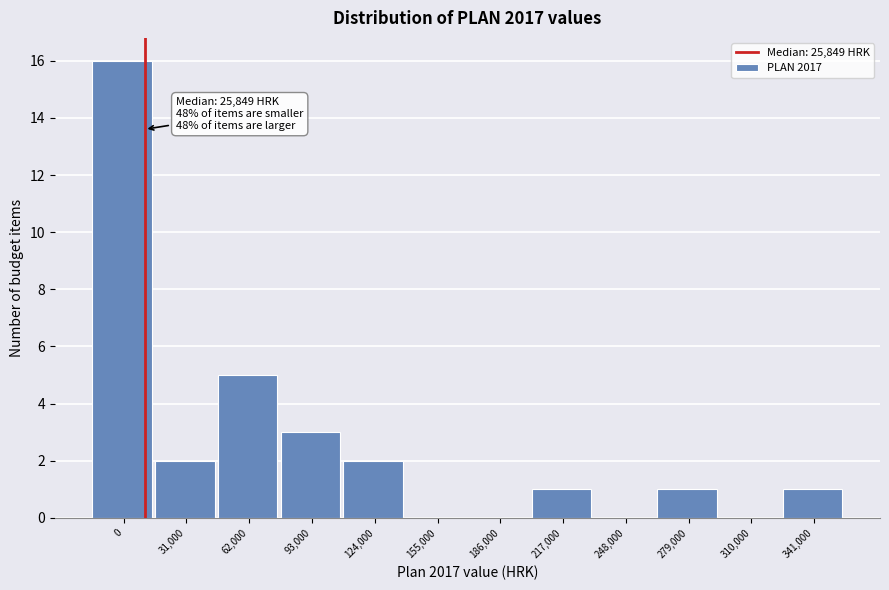

Reading left to right, what are all the values shown in this chart?

0=16	31,000=2	62,000=5	93,000=3	124,000=2	155,000=0	186,000=0	217,000=1	248,000=0	279,000=1	310,000=0	341,000=1